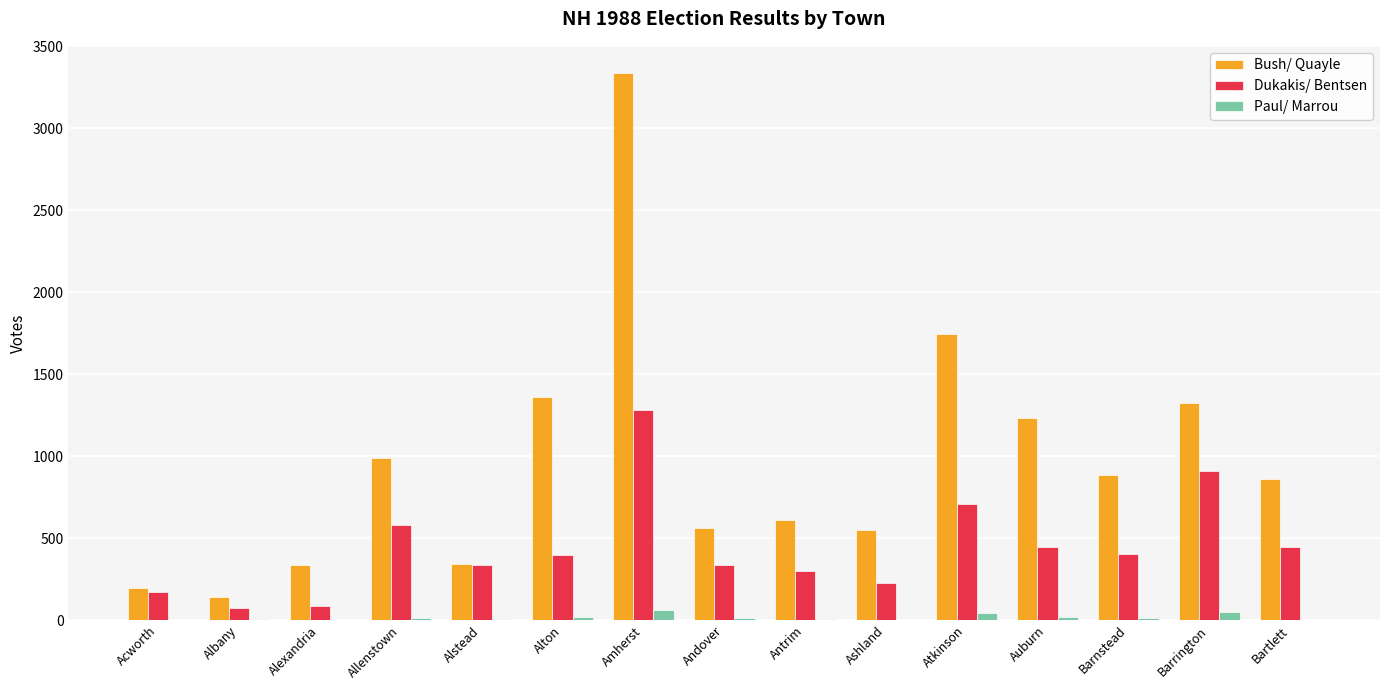

Which series has the widest spread of values?

Bush/ Quayle